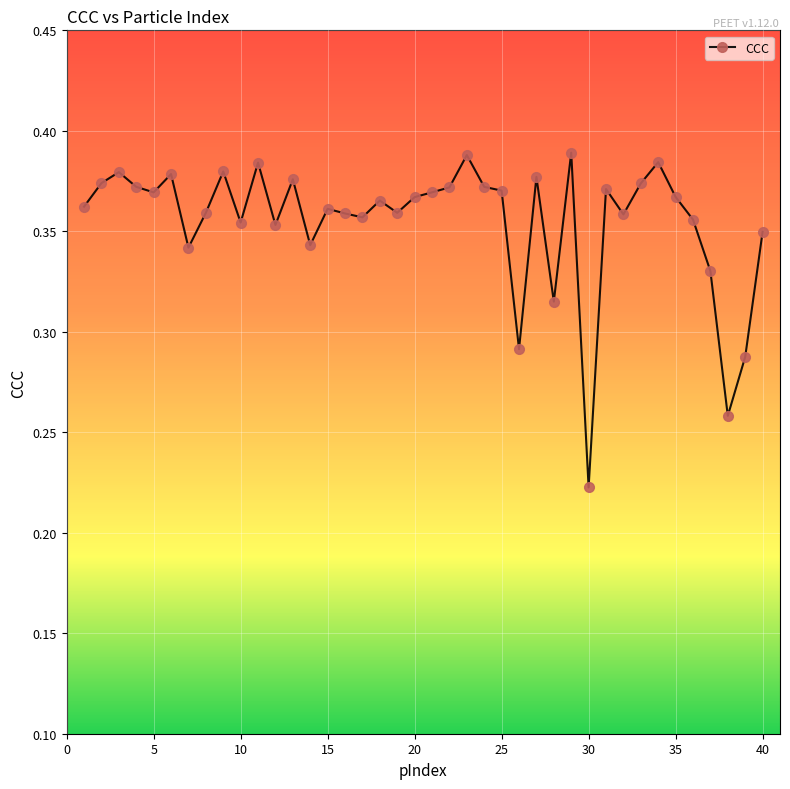

True or false: there are more than 2 points higher than both neighbors.

True